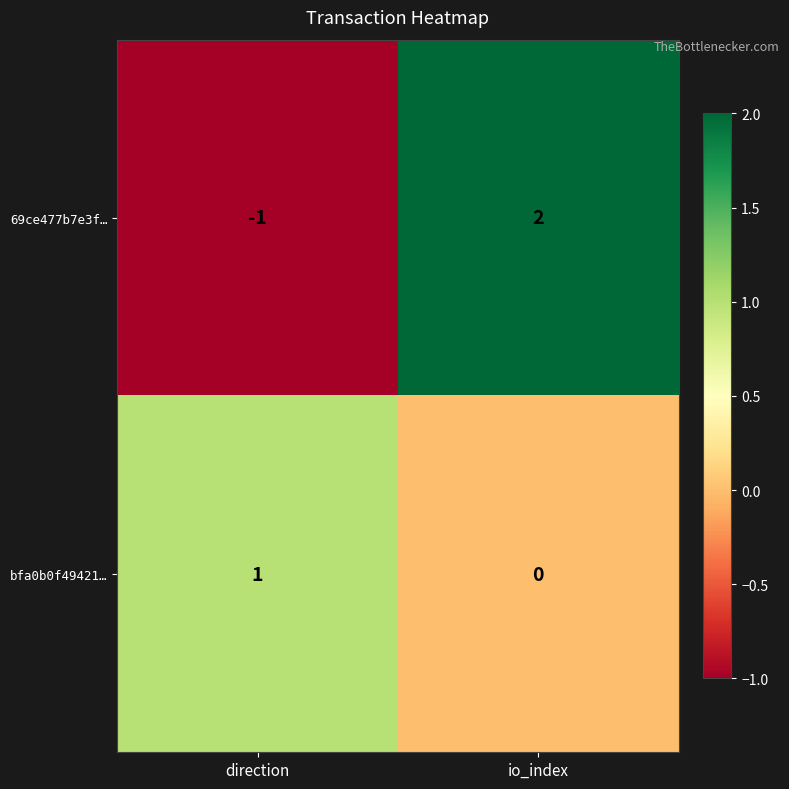

The bfa0b0f49421… series shows 2 at direction. True or false?

False